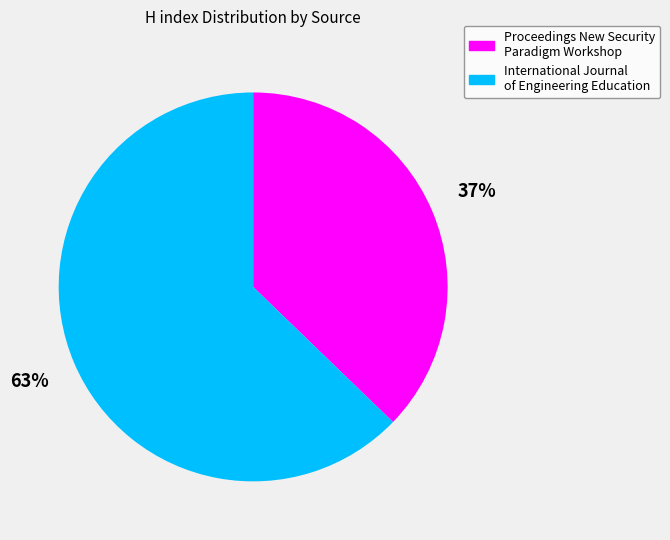

How many segments does this pie chart have?

2